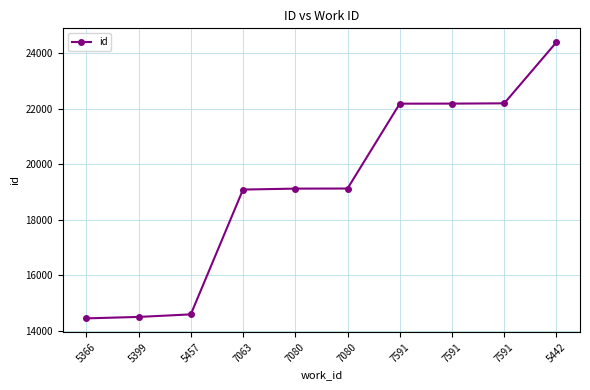

At which category does the chart reach its minimum across all series?

5366